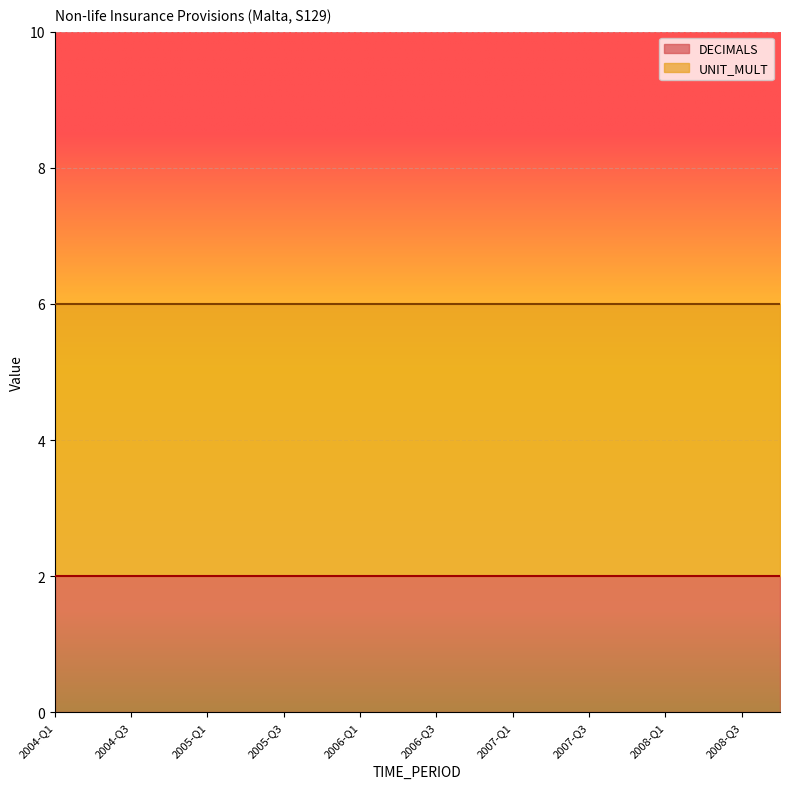

Is the value of DECIMALS at 2008-Q3 greater than the value of UNIT_MULT at 2005-Q4?

No